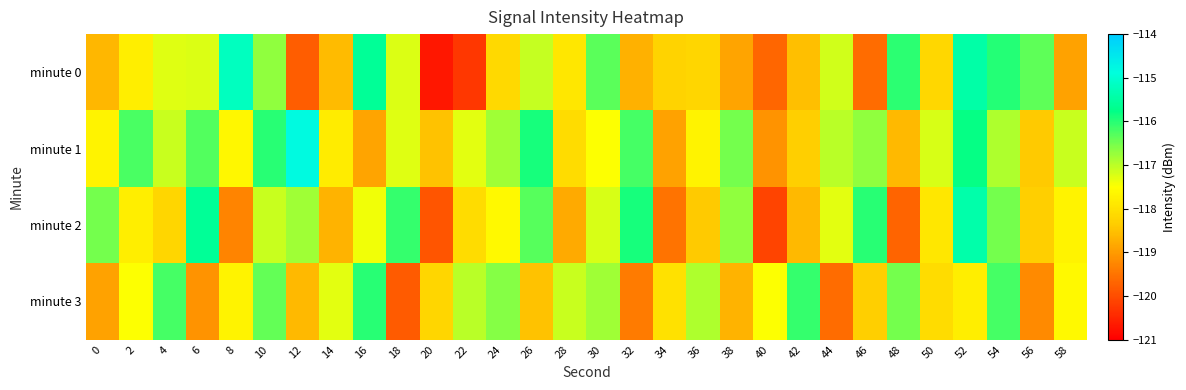

What is the minimum value shown in the chart?

-120.7